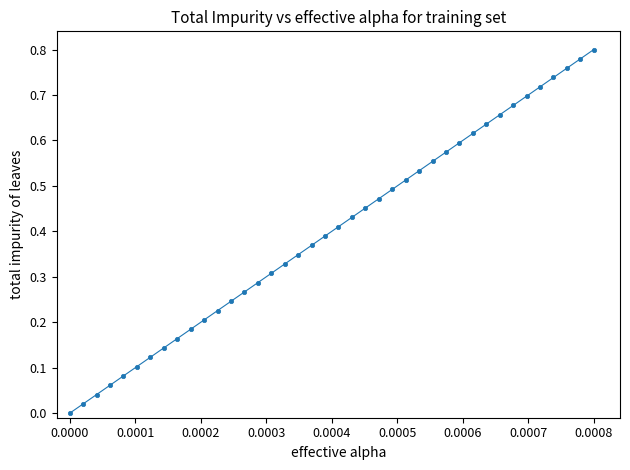

Count the number of points in this scatter plot.

40